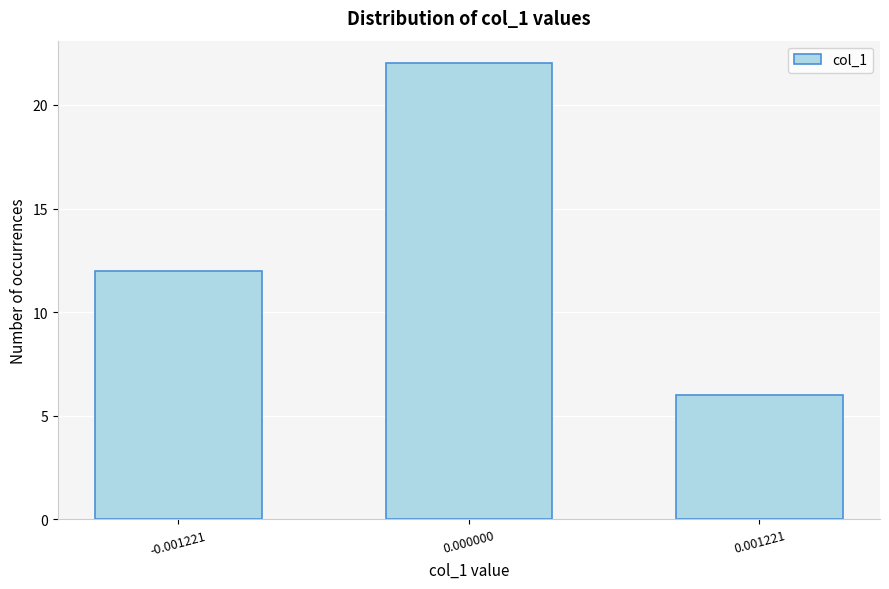

Reading right to left, extract all data points from this chart.

0.001221=6	0.000000=22	-0.001221=12